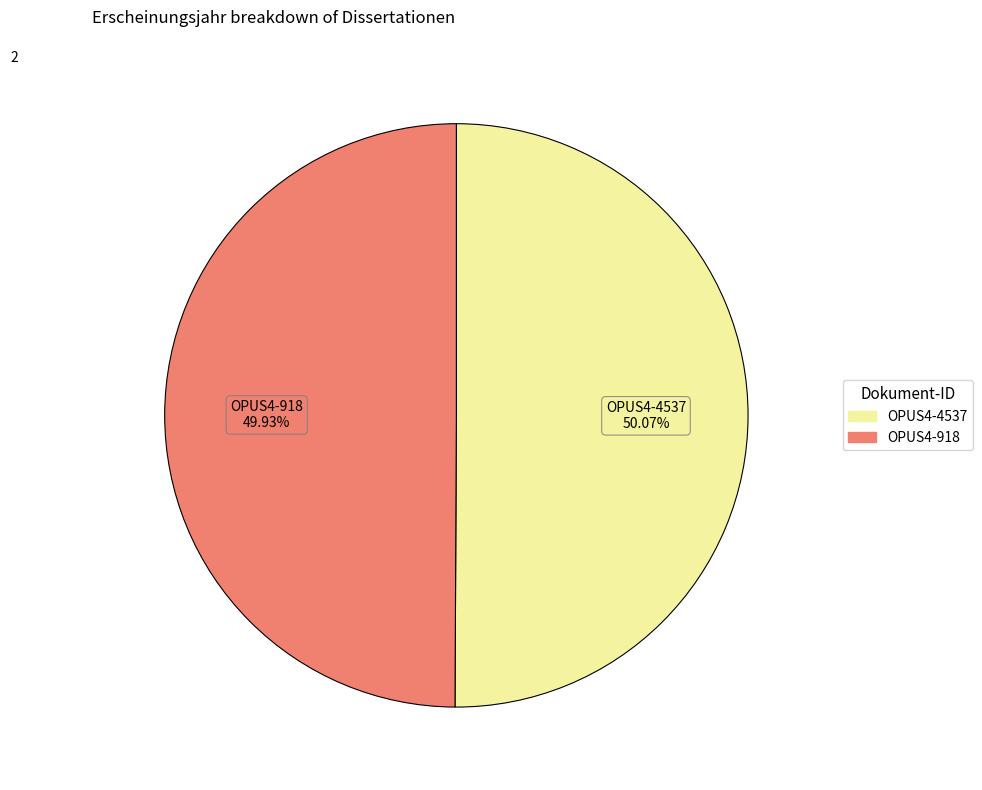

Is there any slice that represents more than half of the pie?

Yes